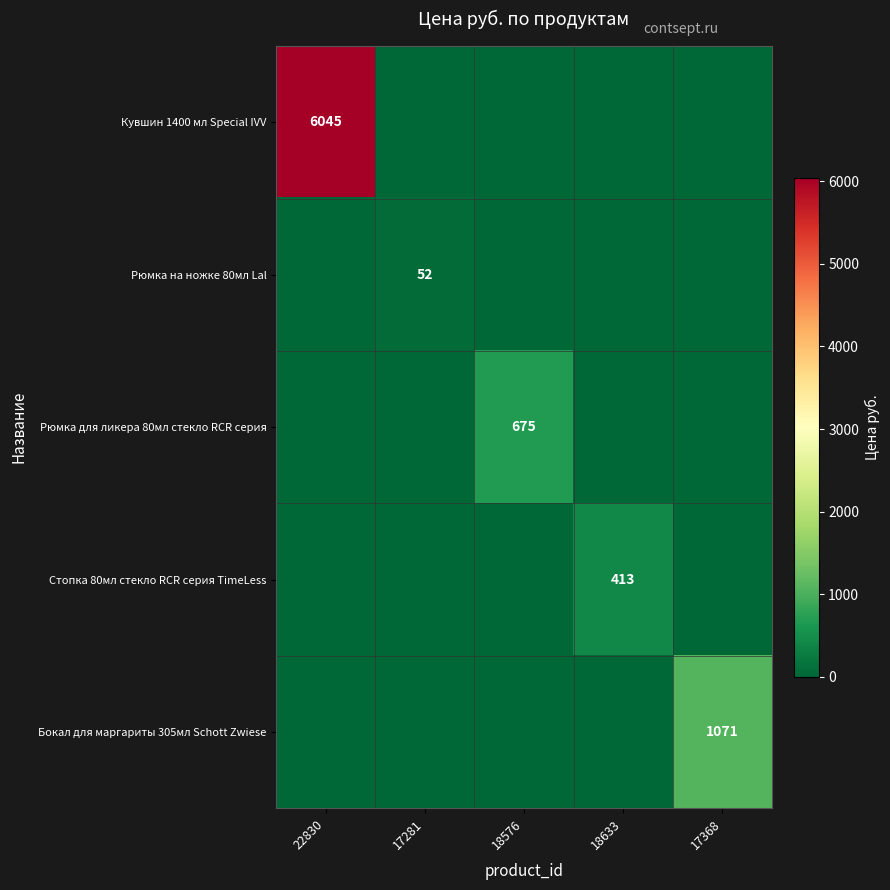

The value of Бокал для маргариты 305мл Schott Zwiese at 17368 is 1639. True or false?

False